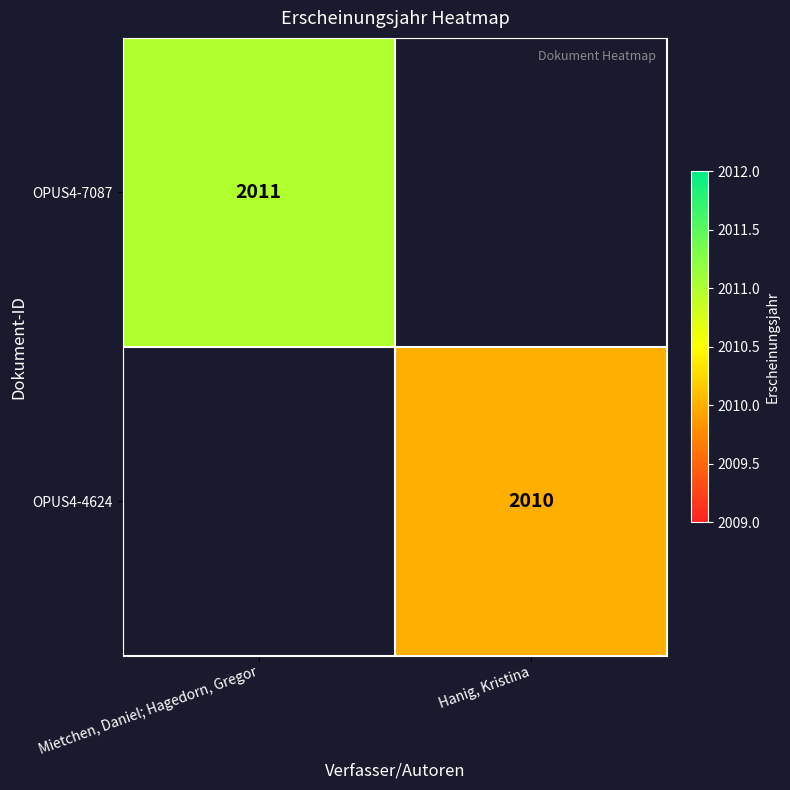

Is it true that OPUS4-4624 equals 2010 at Hanig, Kristina?

True